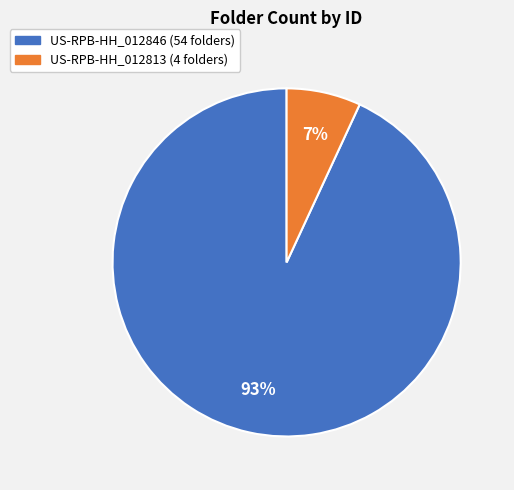

Which category accounts for the majority?

US-RPB-HH_012846